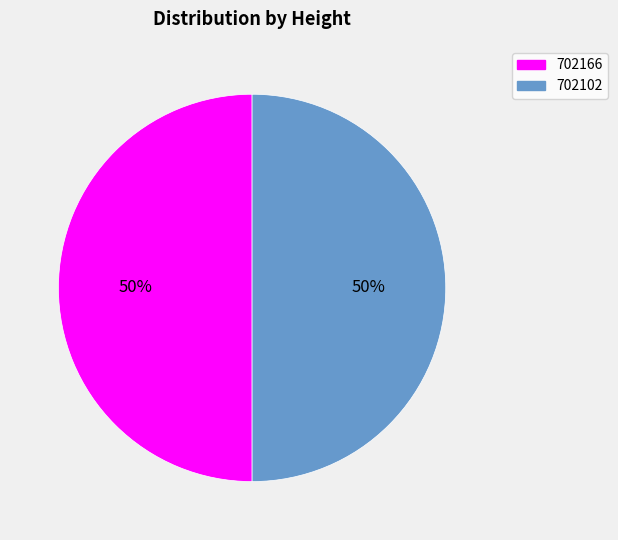

What percentage is the 702102 slice, to the nearest percent?

50%